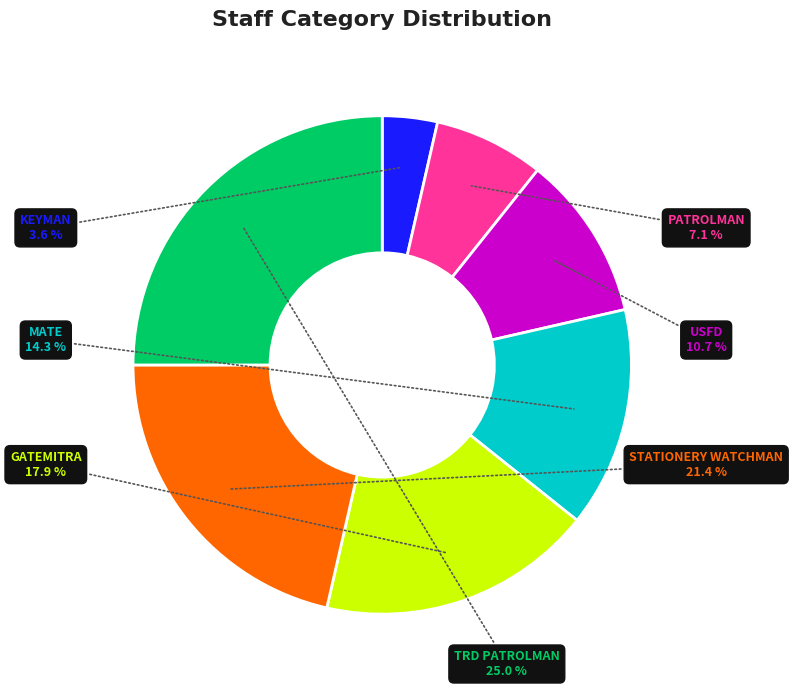

How many slices are in this pie chart?

7